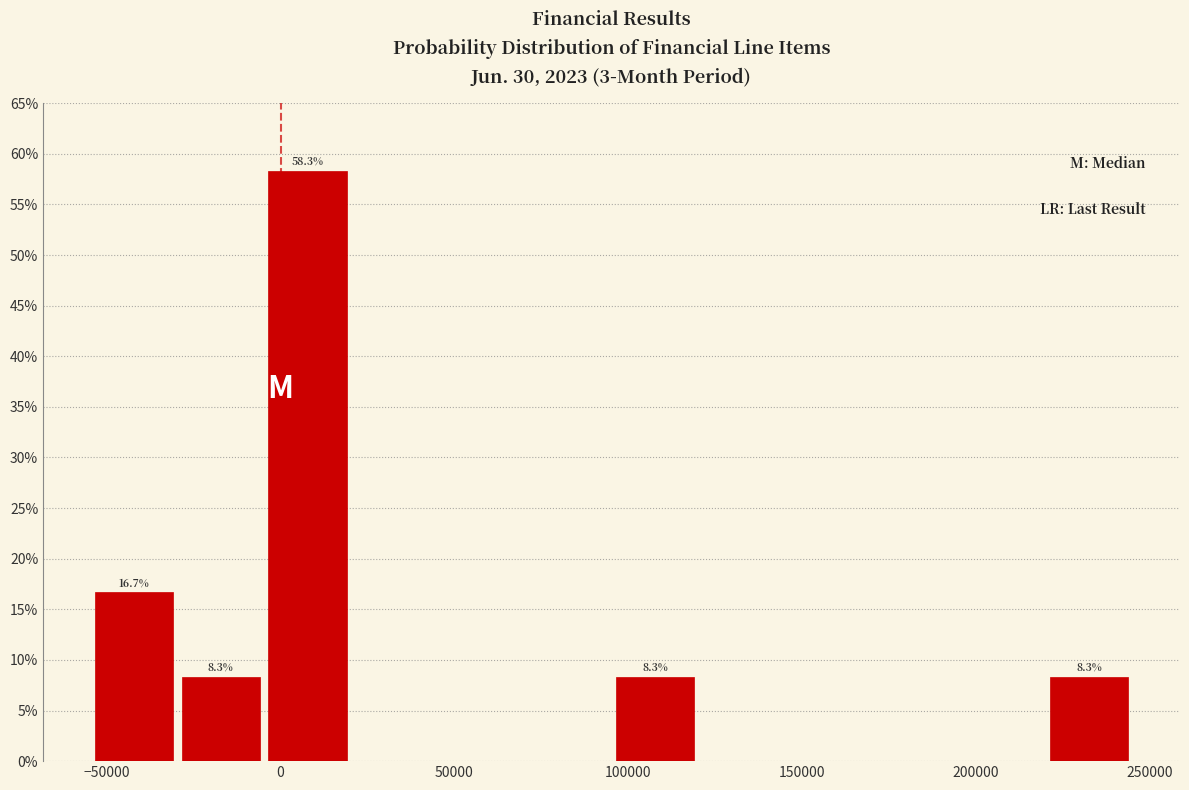

Over which range of the x-axis is the bar tallest?

-5000 to 20000